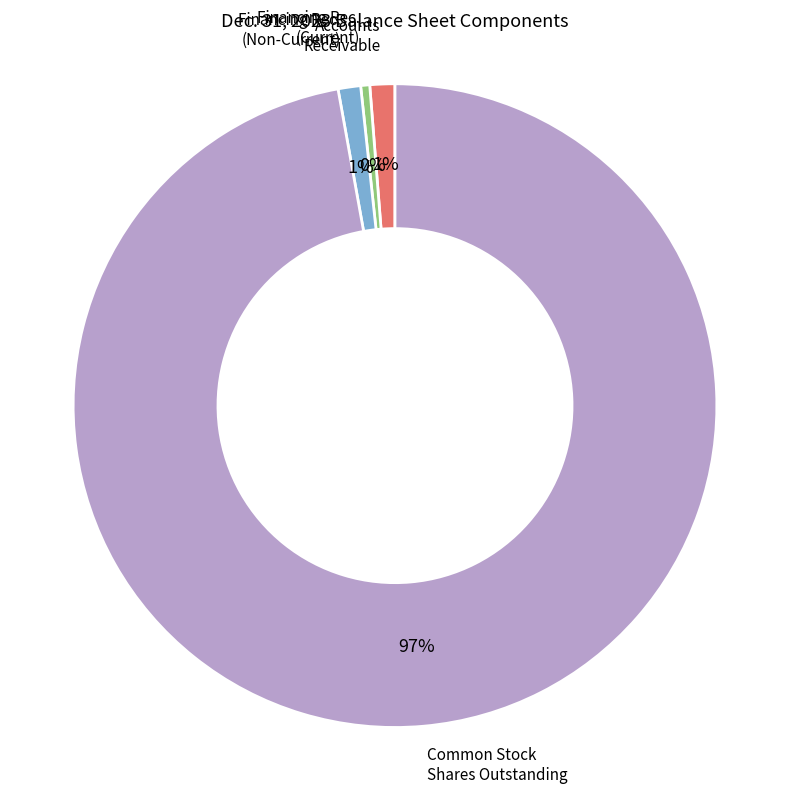

To the nearest percent, what is the average slice percentage?

25%